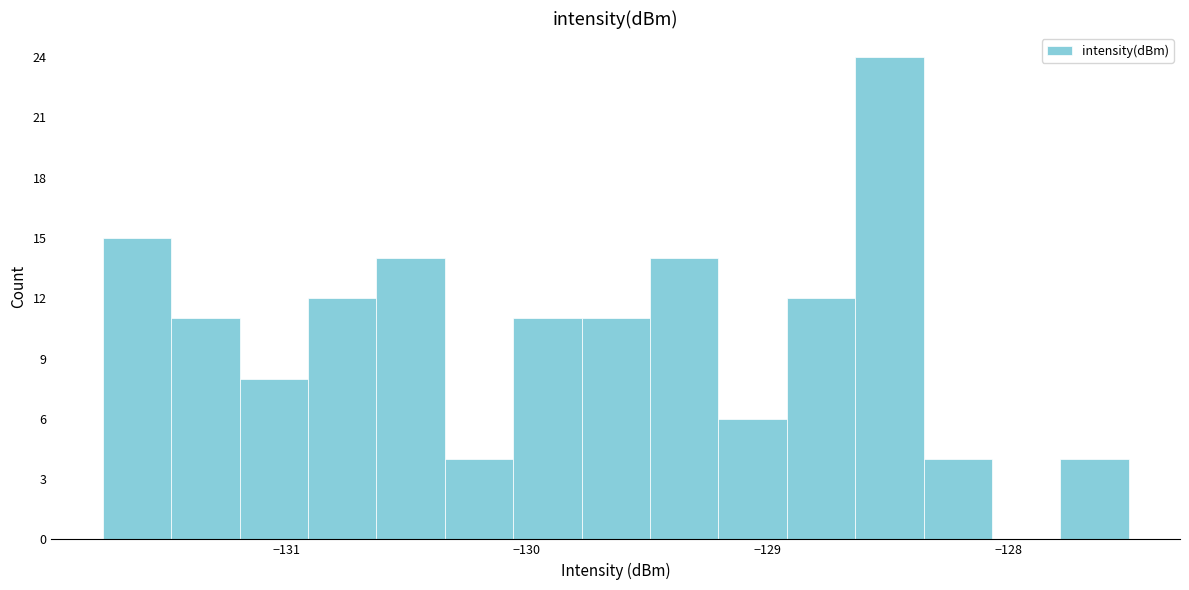

Around what value on the x-axis is the tallest bar? Give the approximate position of its centre, as read against the axis.

-128.5